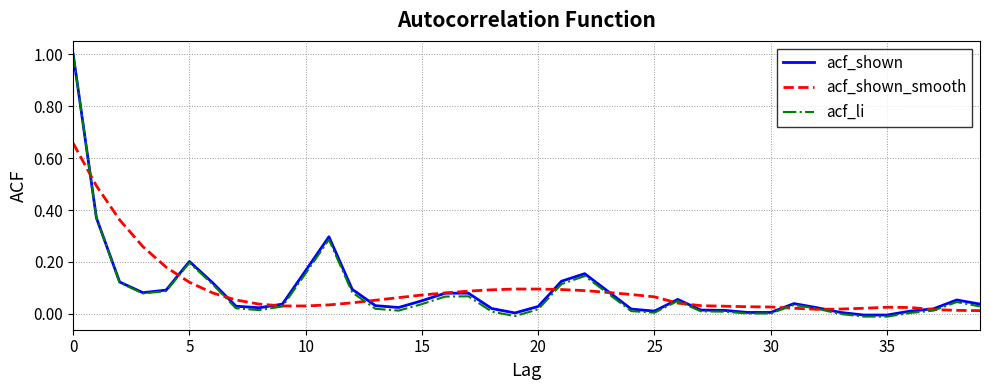

What is the maximum value for acf_shown?

1.0